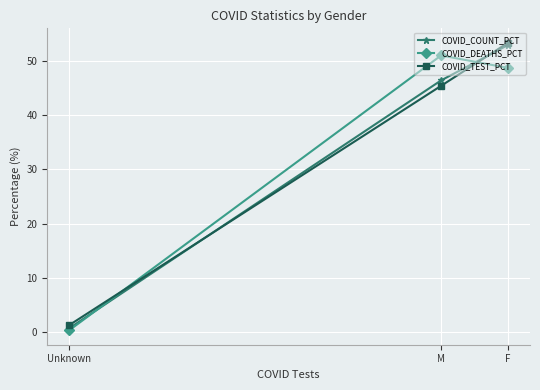

Which has a higher value, M or Unknown?

M